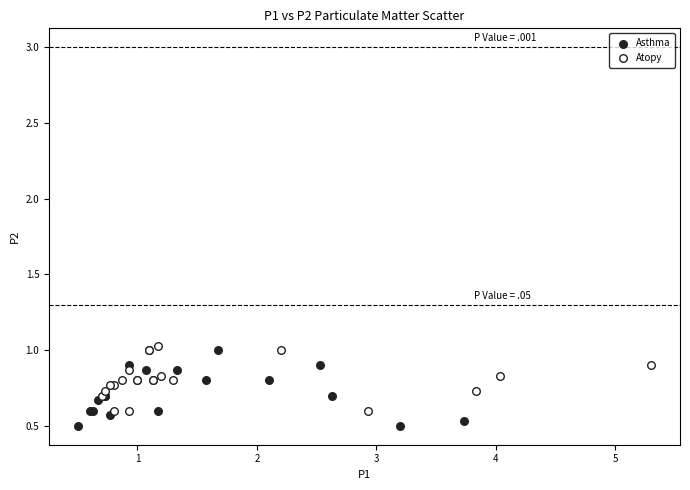

Which series has the largest Y range (max minus min)?

Asthma